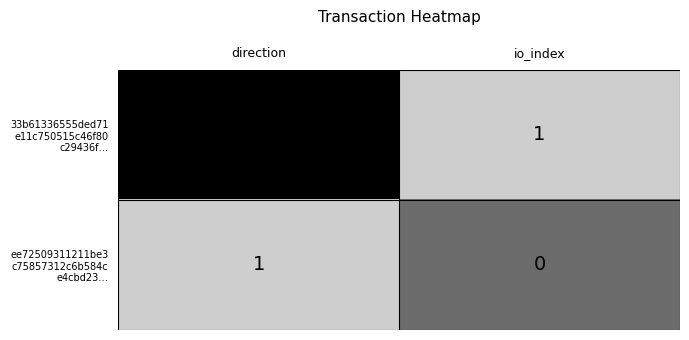

At which category is the sum across all series the highest?

io_index